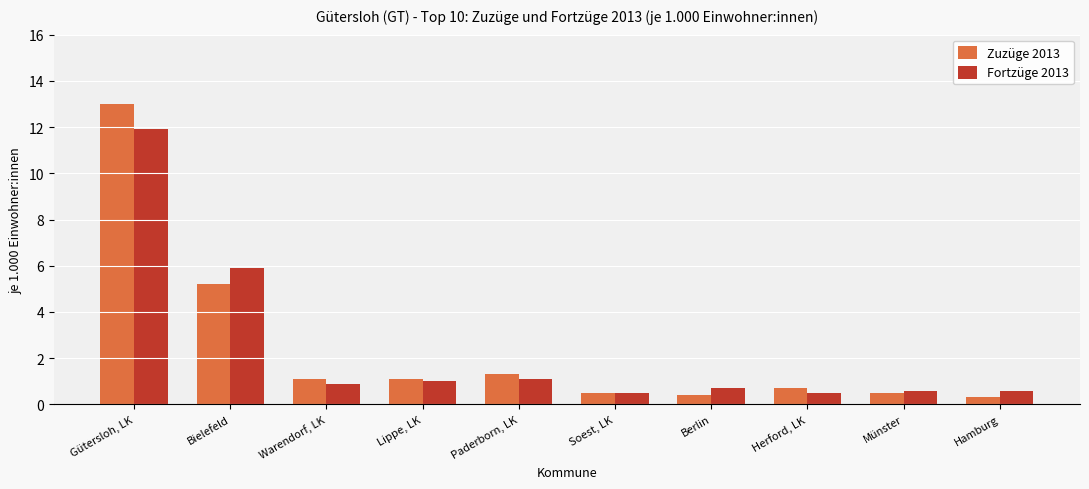

What position from the left is Warendorf, LK?

3